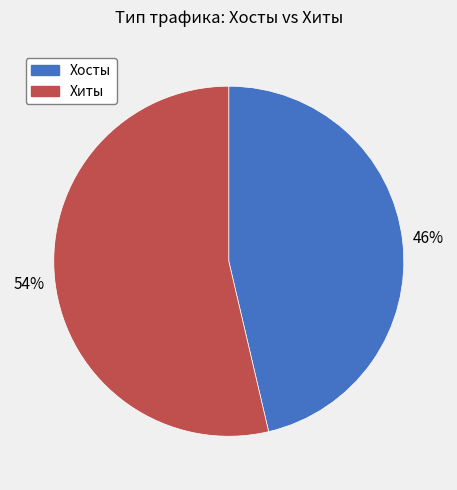

The Хиты slice represents 65% of the pie. True or false?

False